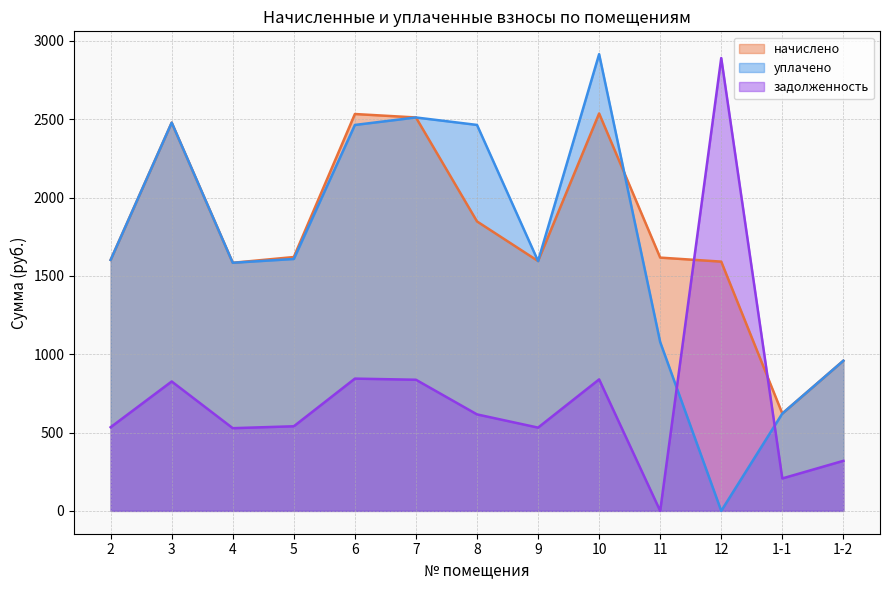

True or false: начислено has a value of 1594.7 at 9.

True